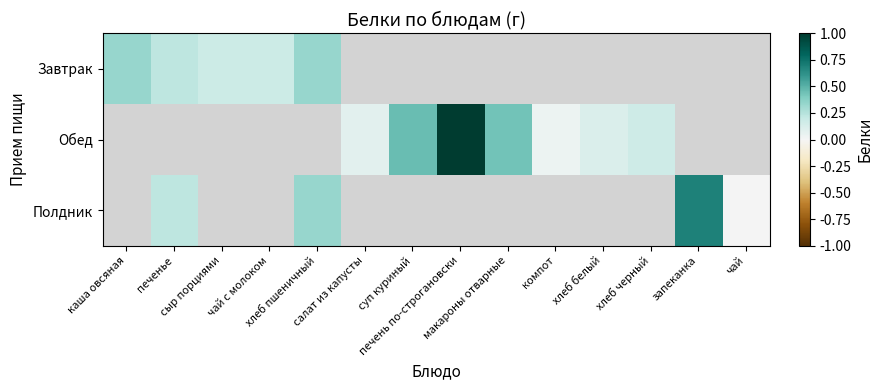

Between каша овсяная and печенье, which is larger?

каша овсяная